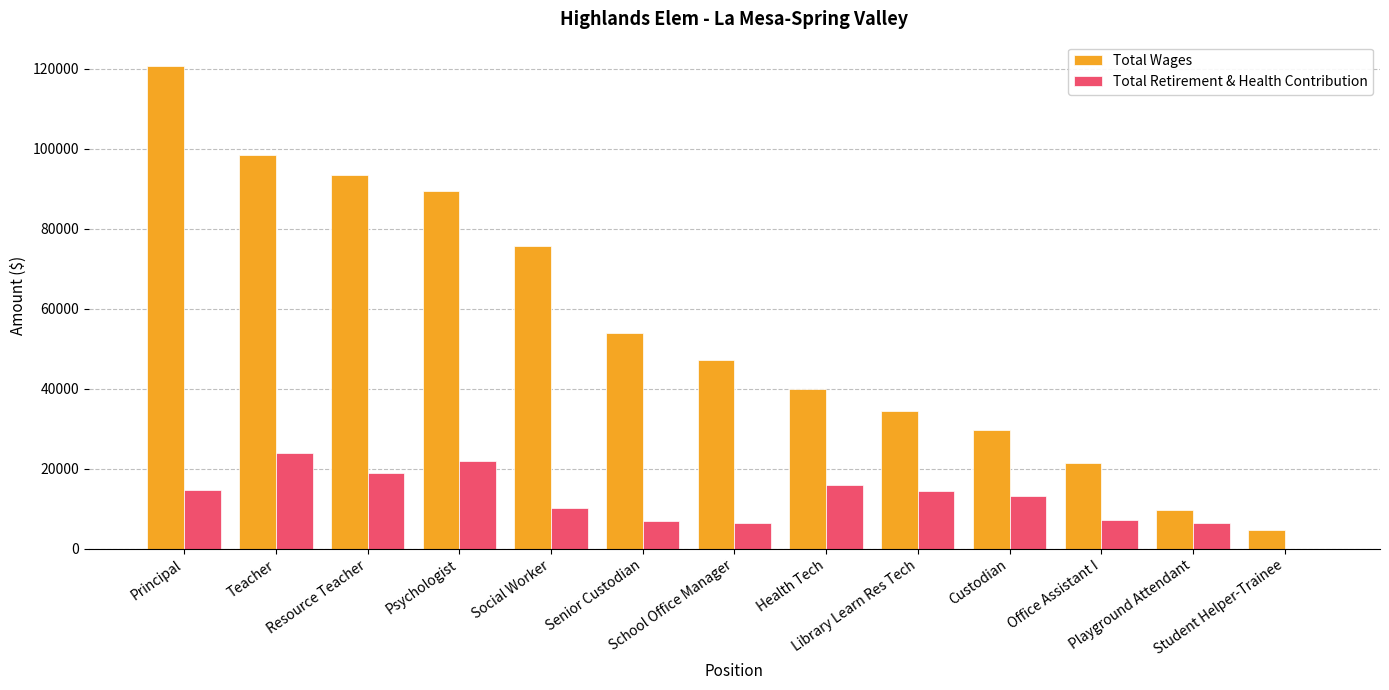

What is the greatest value displayed?

120675